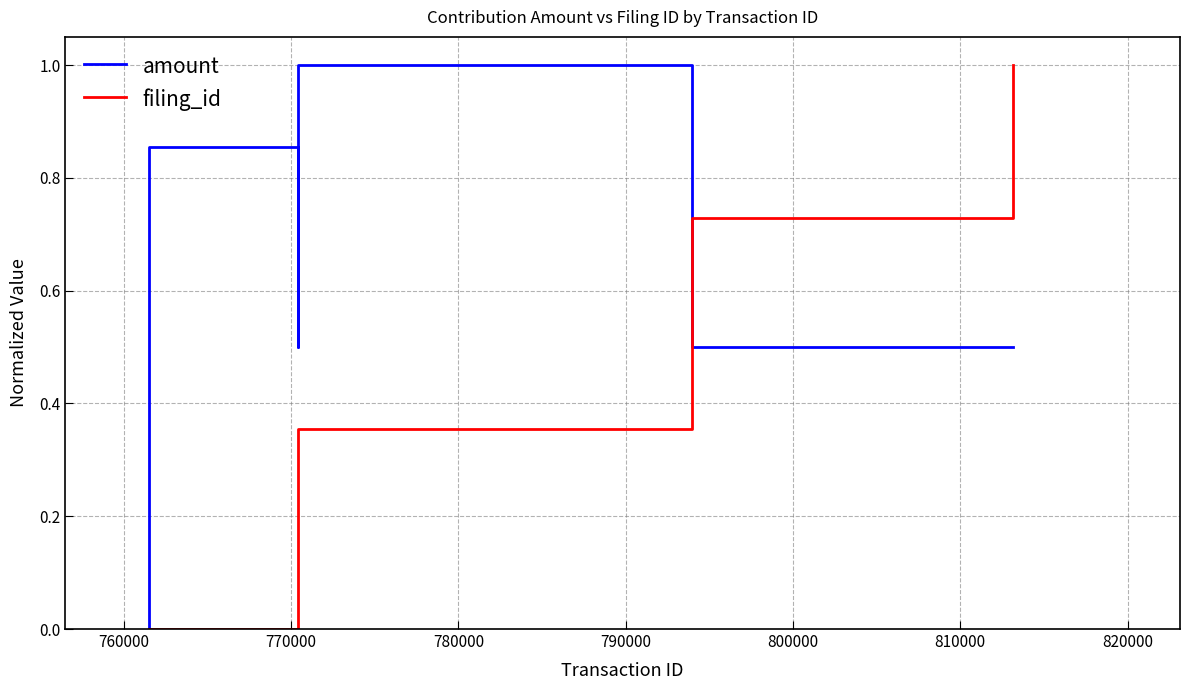

Reading right to left, transcribe all the data shown in this chart.

amount: 0.5	0.5	1.0	0.5	0.9	0.0
filing_id: 1.0	0.7	0.4	0.4	0.0	0.0